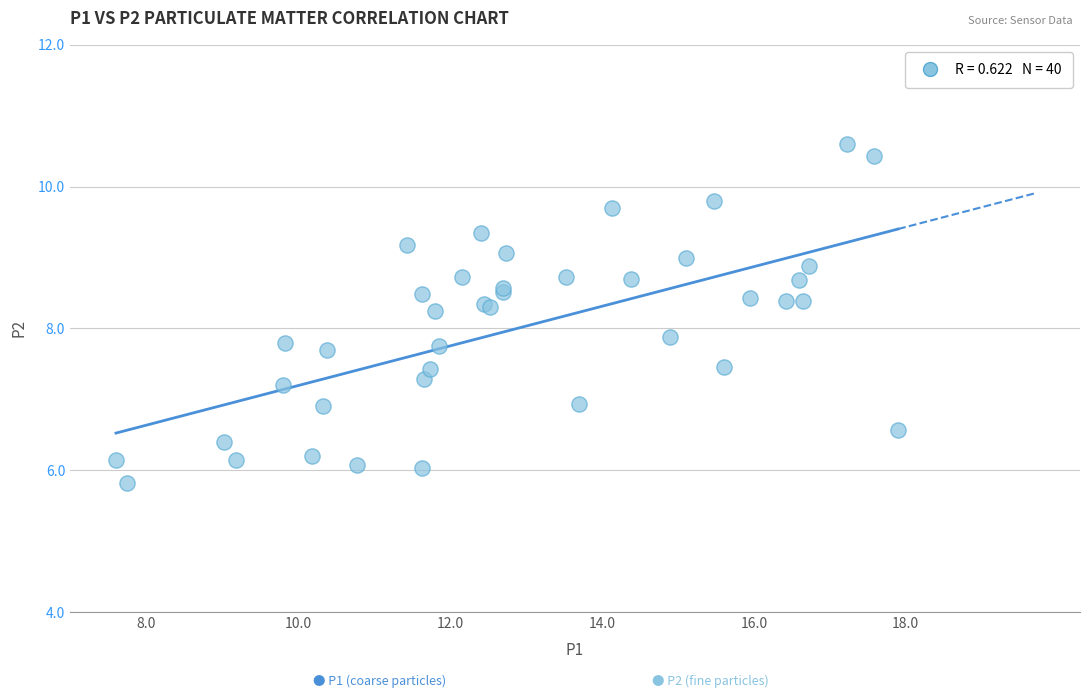

What Y value in the scatter plot is closest to 8?

7.9